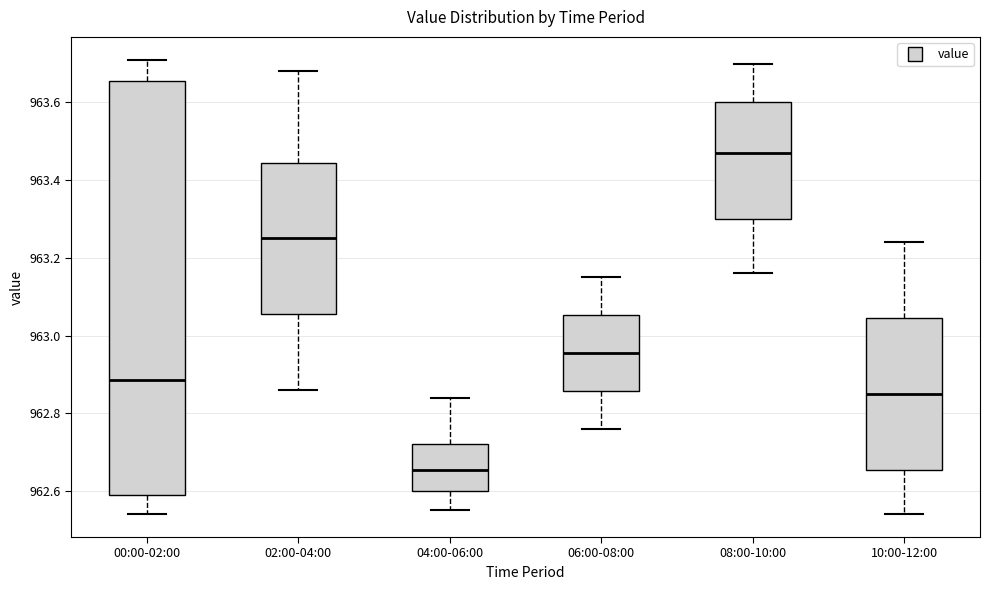

Which box has the highest median line?

08:00-10:00